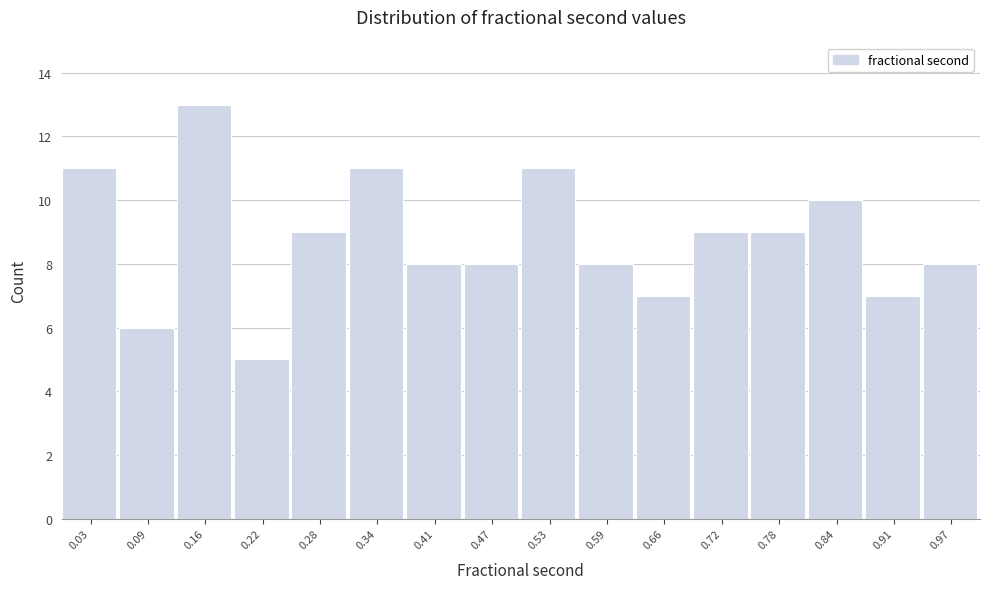

Reading left to right, transcribe this chart: for each bar, give the range it covers on the x-axis and its height. Neither the bar edges nor the heights are printed on the chart, so give them approximately, as read against the axes.

0.00 to 0.06: 11
0.06 to 0.13: 6
0.13 to 0.19: 13
0.19 to 0.25: 5
0.25 to 0.31: 9
0.31 to 0.38: 11
0.38 to 0.44: 8
0.44 to 0.50: 8
0.50 to 0.56: 11
0.56 to 0.63: 8
0.63 to 0.69: 7
0.69 to 0.75: 9
0.75 to 0.81: 9
0.81 to 0.88: 10
0.88 to 0.94: 7
0.94 to 1.00: 8